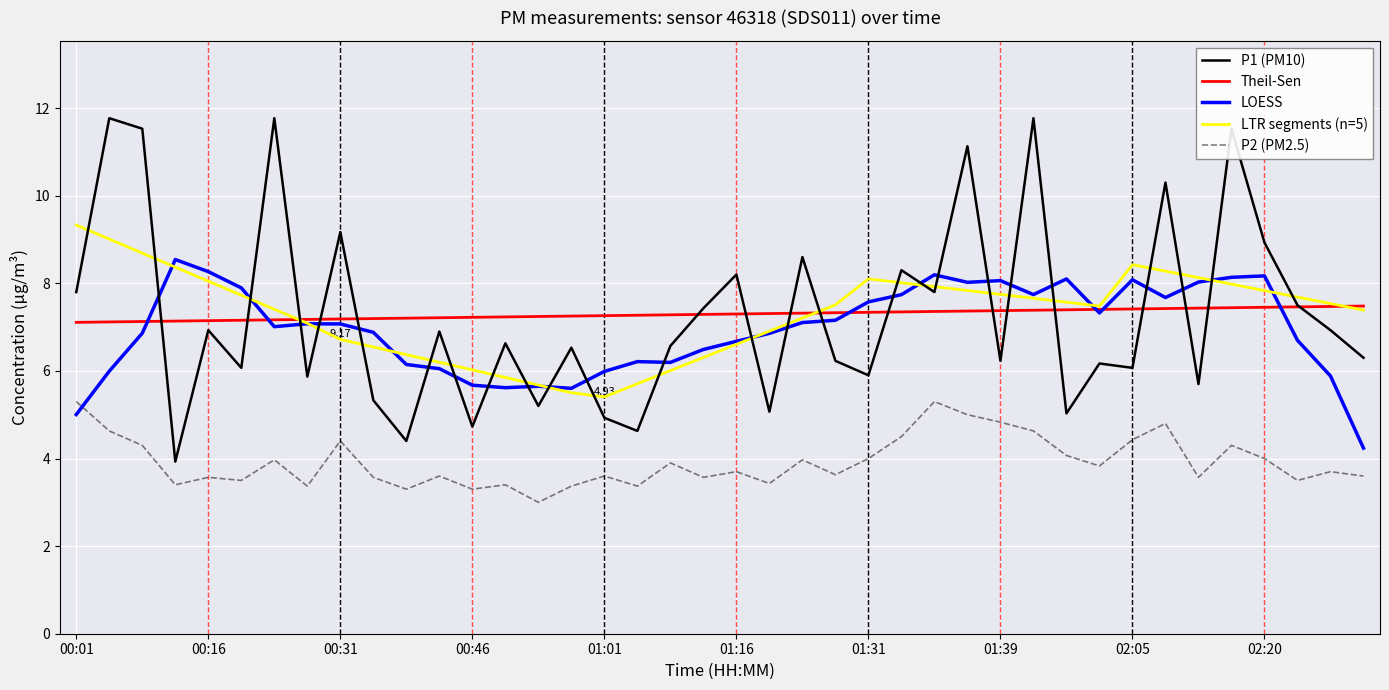

True or false: Theil-Sen and P2 (PM2.5) intersect in this chart.

False